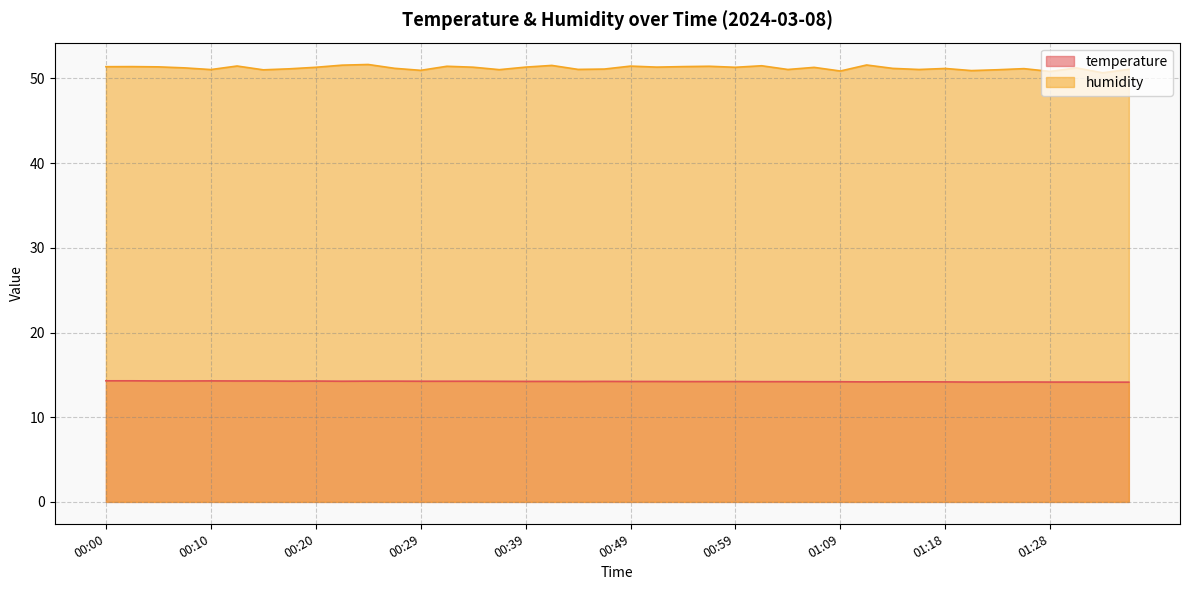

Is it true that temperature equals 21.9 at 01:11?

False